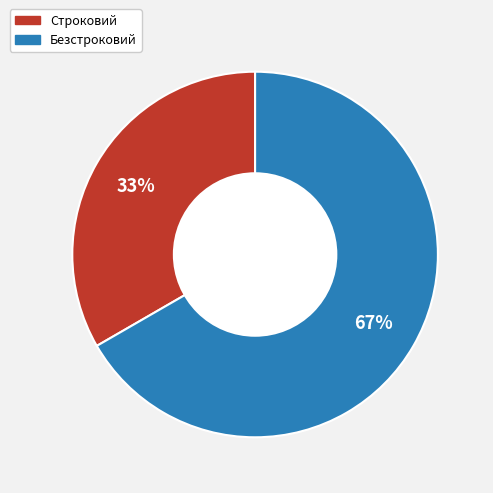

Is the sum of Строковий and Безстроковий greater than half?

Yes